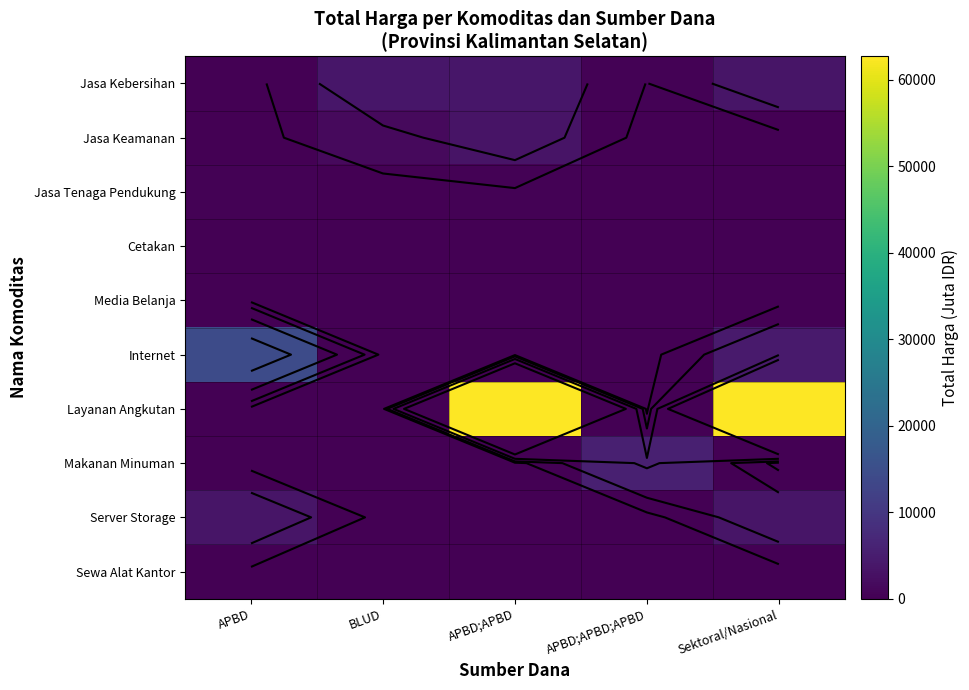

List the series in order of their peak value, lowest first.

Media Belanja, Cetakan, Sewa Alat Kantor, Jasa Tenaga Pendukung, Jasa Keamanan, Server Storage, Jasa Kebersihan, Makanan Minuman, Internet, Layanan Angkutan